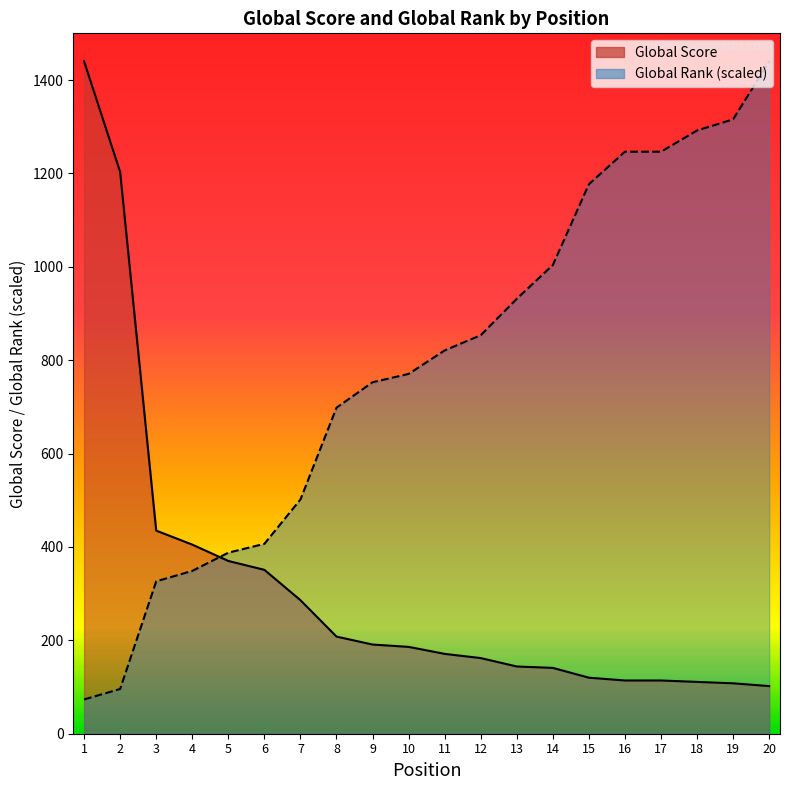

What is the value of the Global Rank point at the 12th from the left?

853.5